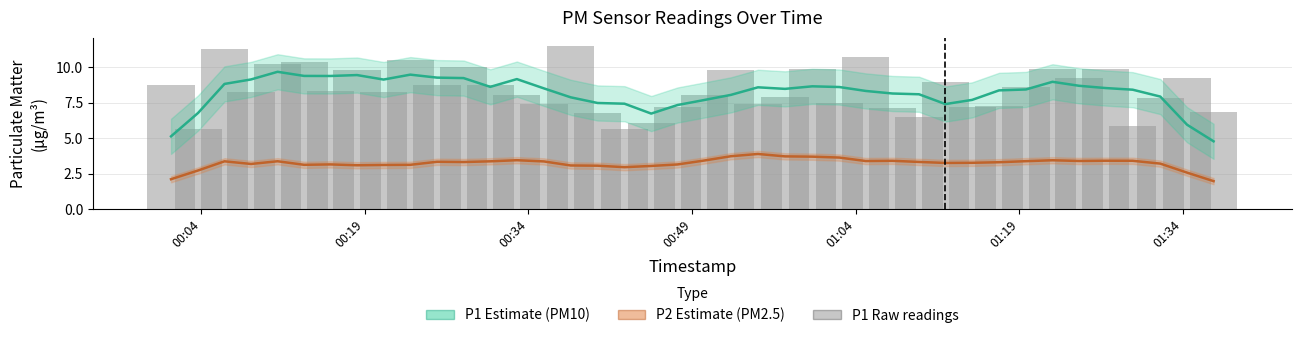

What is the value of the P1 (PM10) bar at the 28th from the left?

8.2